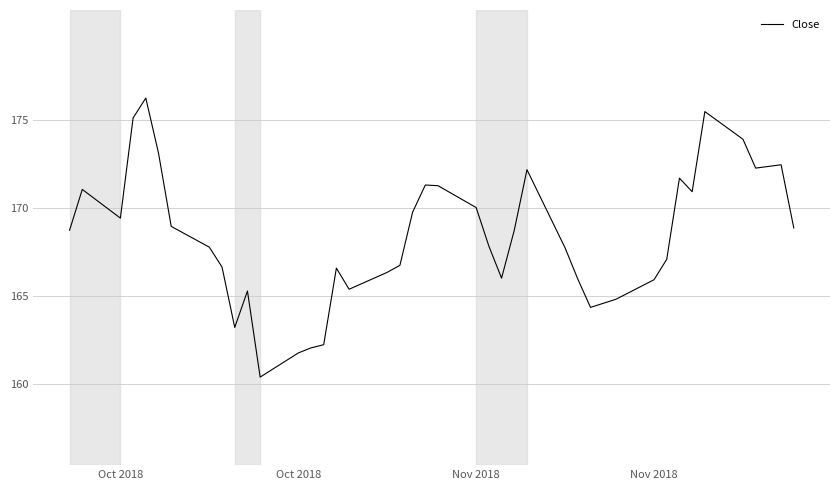

What is the maximum value shown in the chart?

176.2